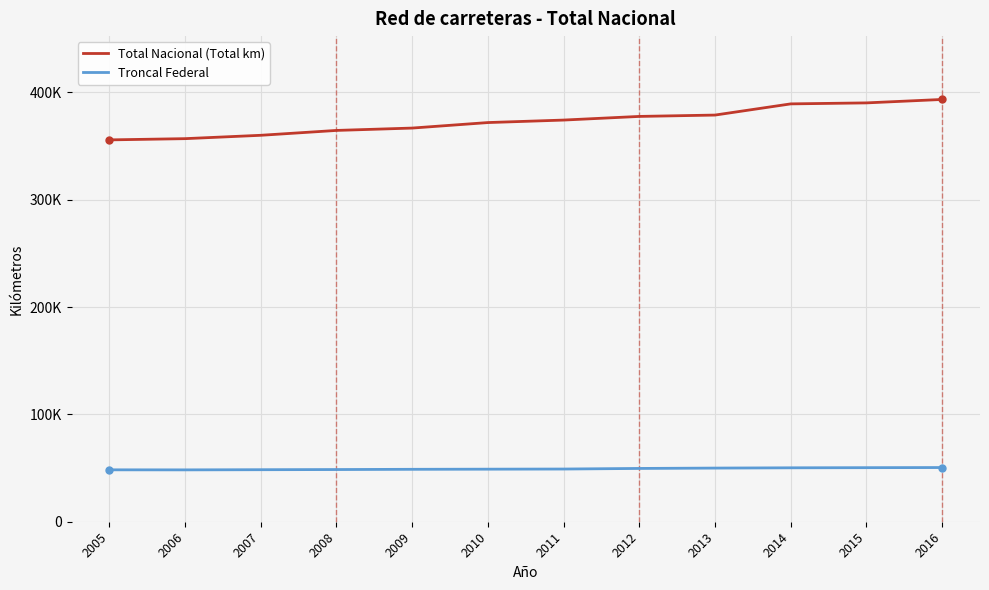

Is the value of Total Nacional (Total km) at 2010 greater than the value of Troncal Federal at 2014?

Yes